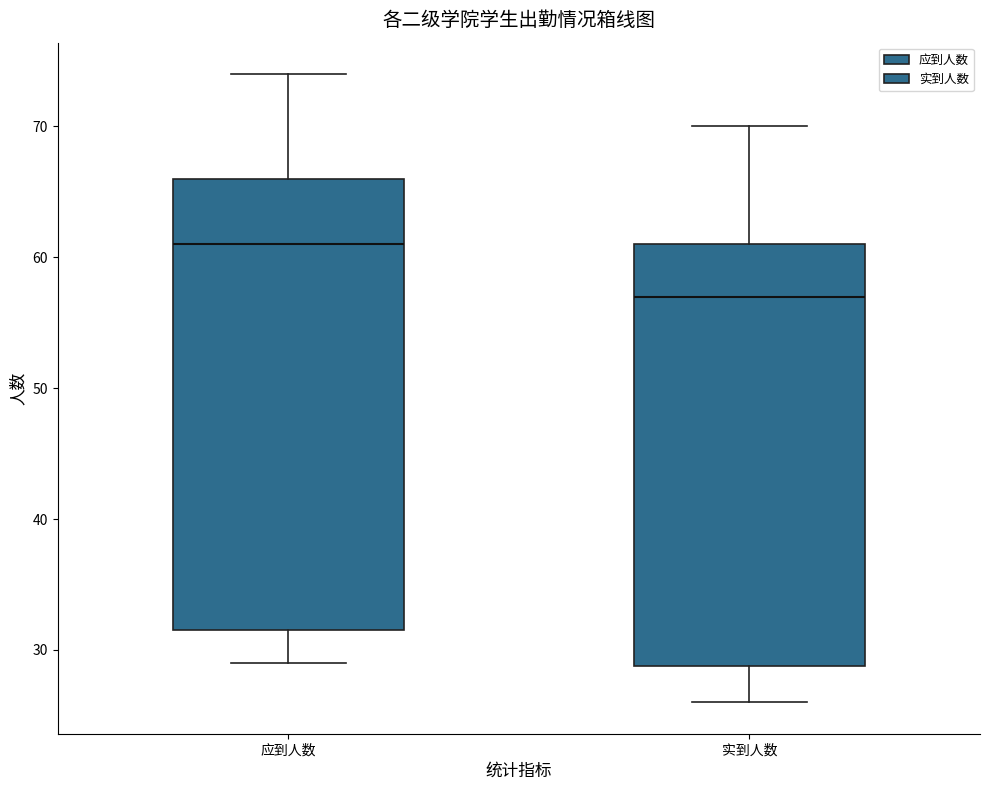

Reading left to right, read every box against the y-axis: the position of its median line, the range the box covers, and the ends of its whiskers. The values are not printed on the chart, so give them approximately, as read against the axis.

应到人数: median 61, box 32 to 66, whiskers 29 to 74
实到人数: median 57, box 29 to 61, whiskers 26 to 70